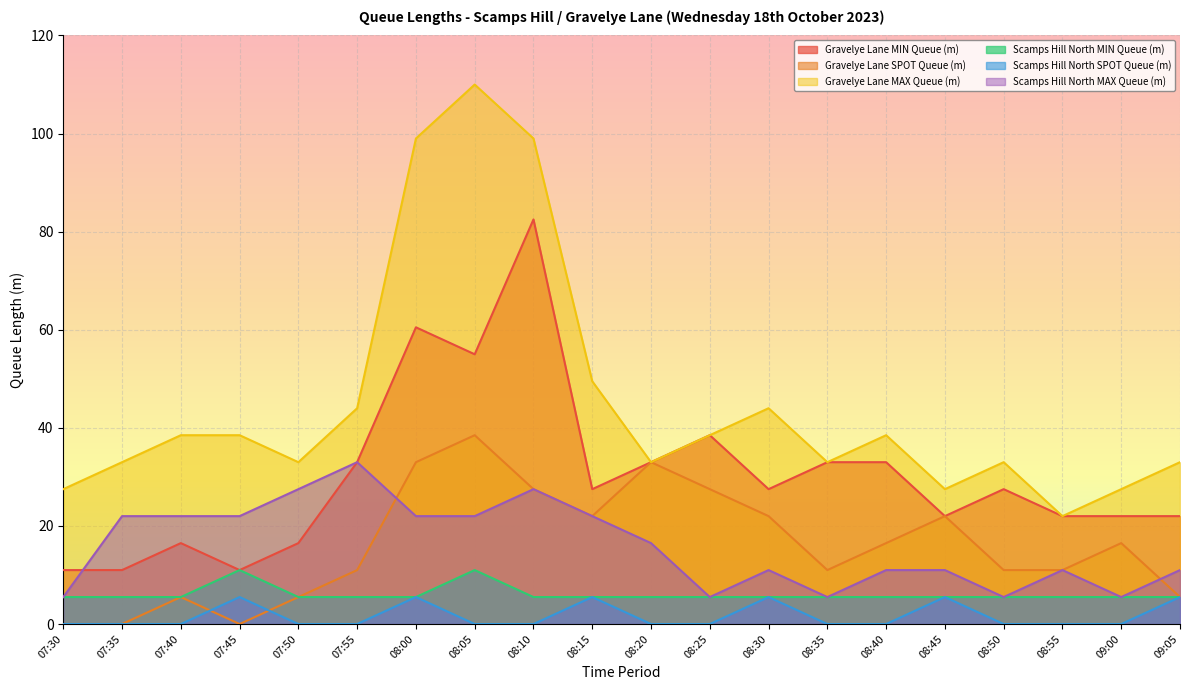

At which category is the sum across all series the highest?

08:10